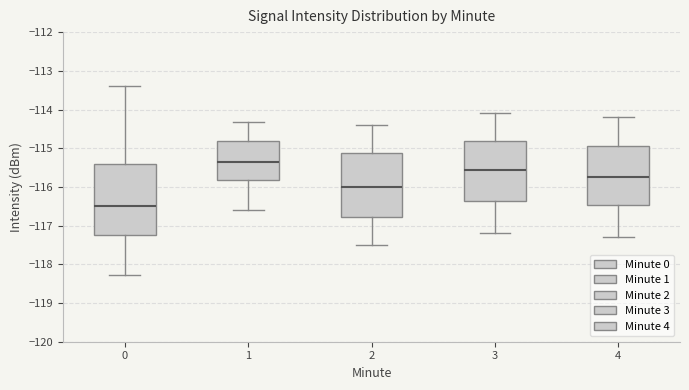

Which box has the highest median line?

1